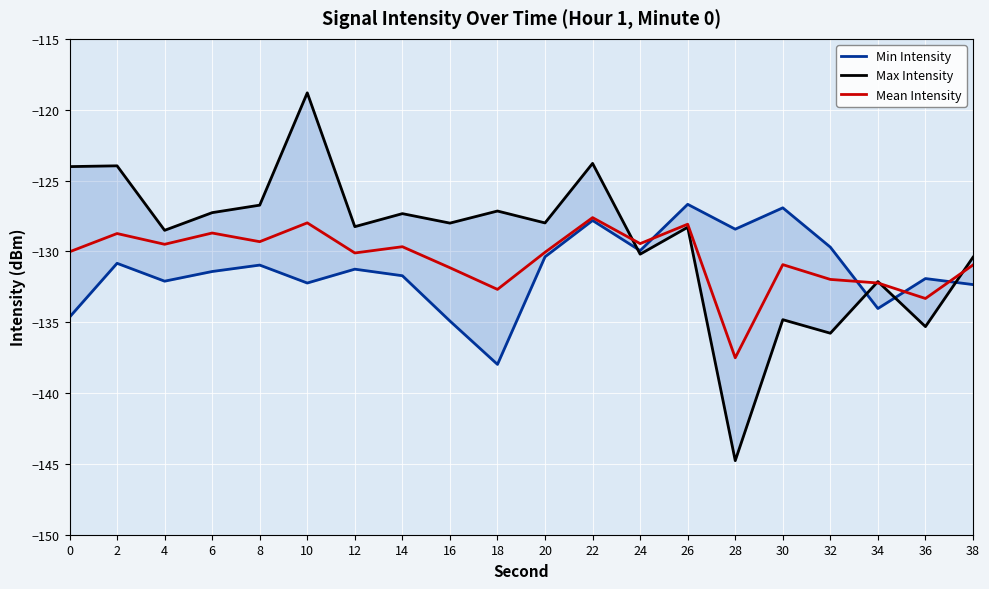

Which category has the lowest value across all series?

28